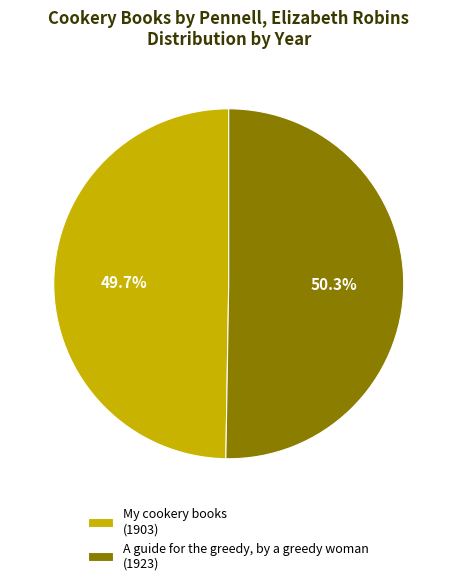

To the nearest percent, what portion does My cookery books represent?

50%